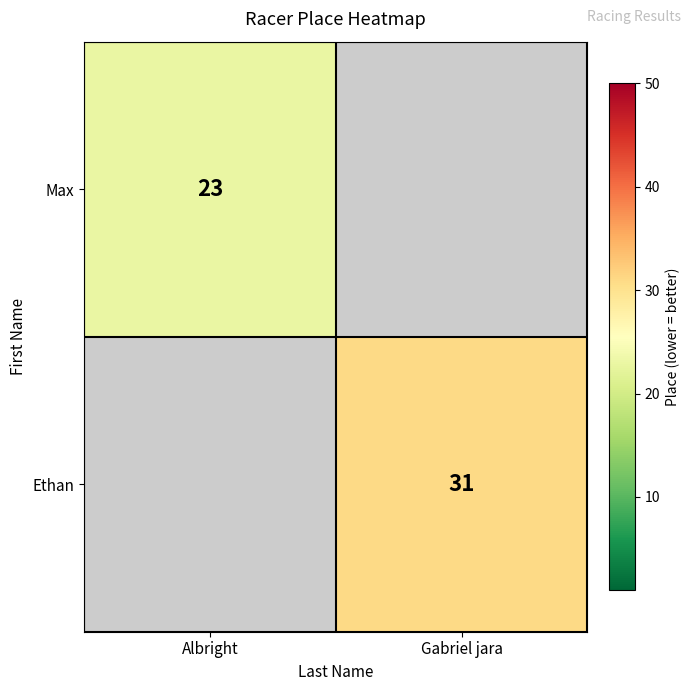

Which has a higher value, Gabriel jara or Albright?

Albright